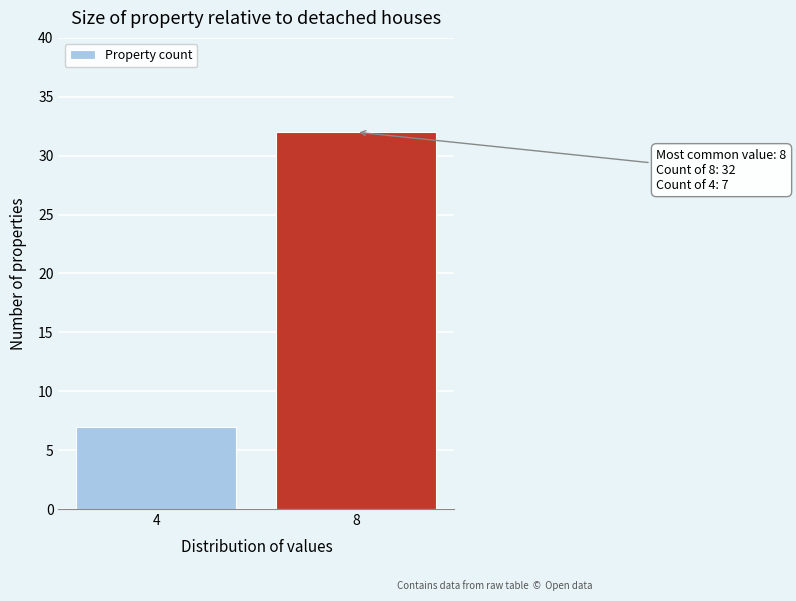

Reading left to right, extract all data points from this chart.

7	32